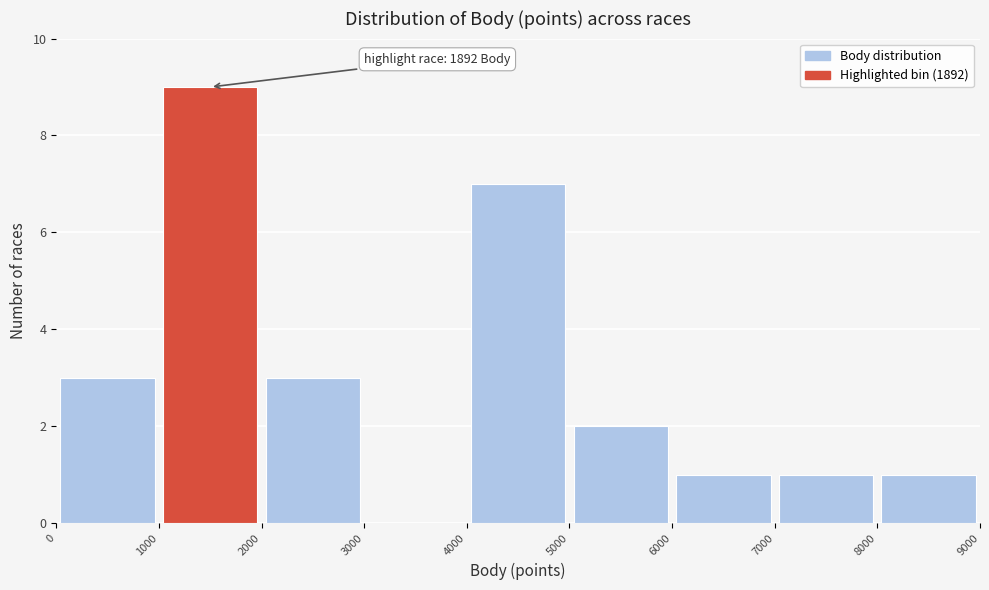

Which range on the x-axis has the tallest bar?

1000 to 2000